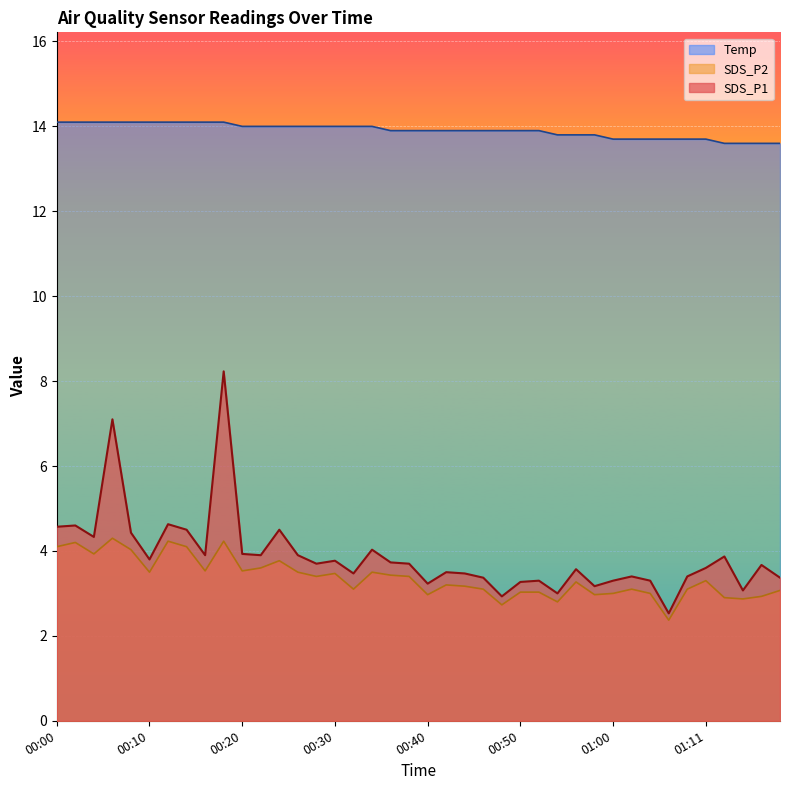

What is the maximum value shown in the chart?

14.1